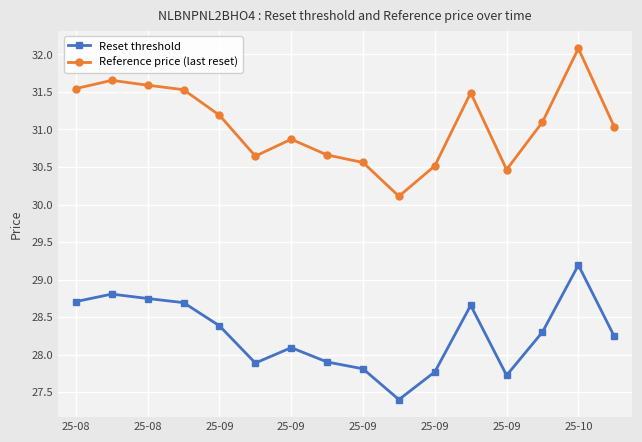

At how many categories does at least one series exceed 29?

16